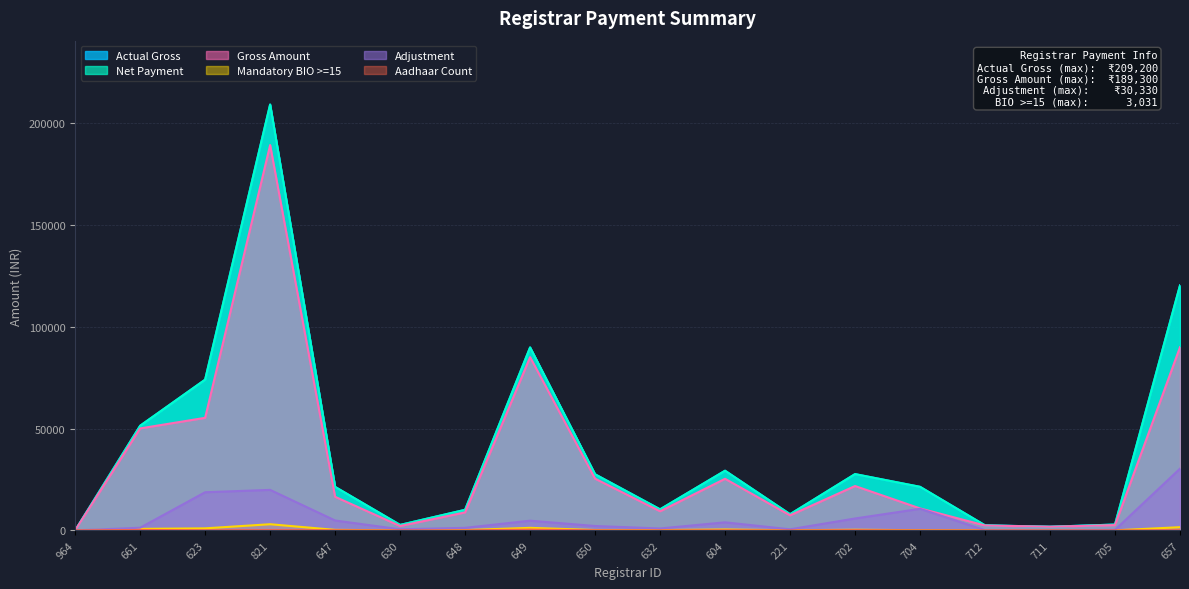

Where is Gross Amount nearest to the value 94650?

657